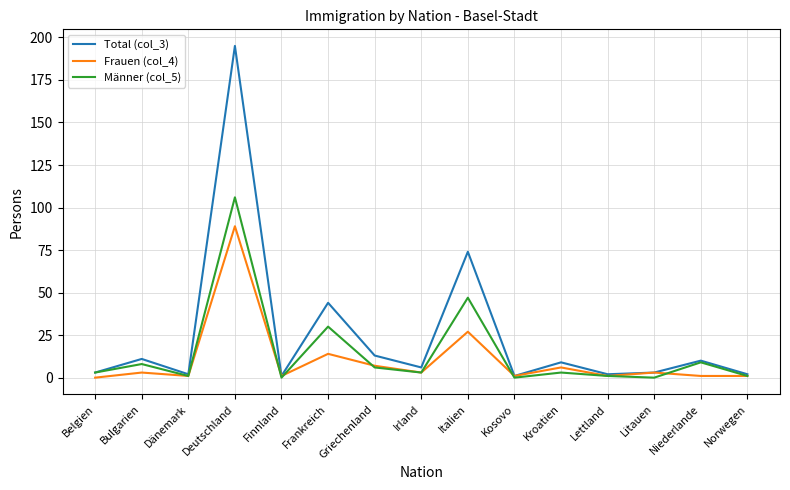

Rank the series by their maximum value, from highest to lowest.

Total (col_3), Männer (col_5), Frauen (col_4)